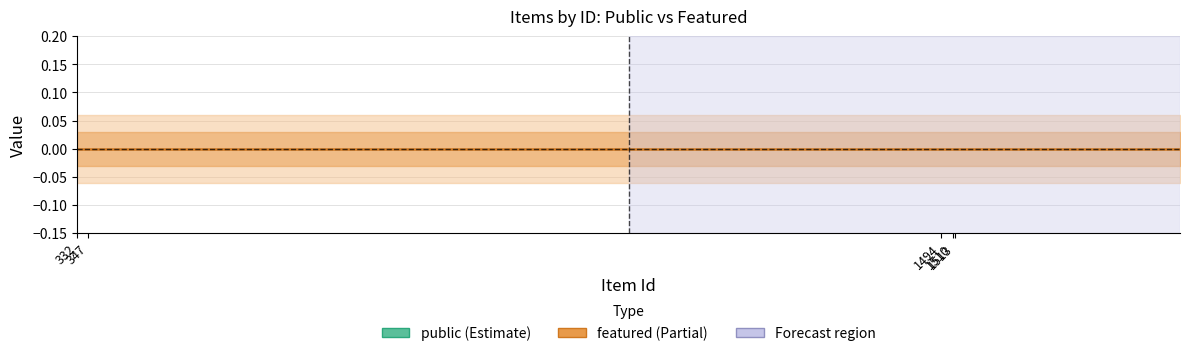

Does the chart display data point markers on the line(s)?

No